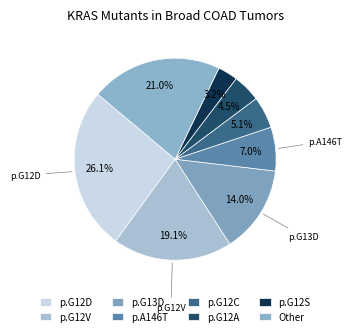

How many segments does this pie chart have?

8